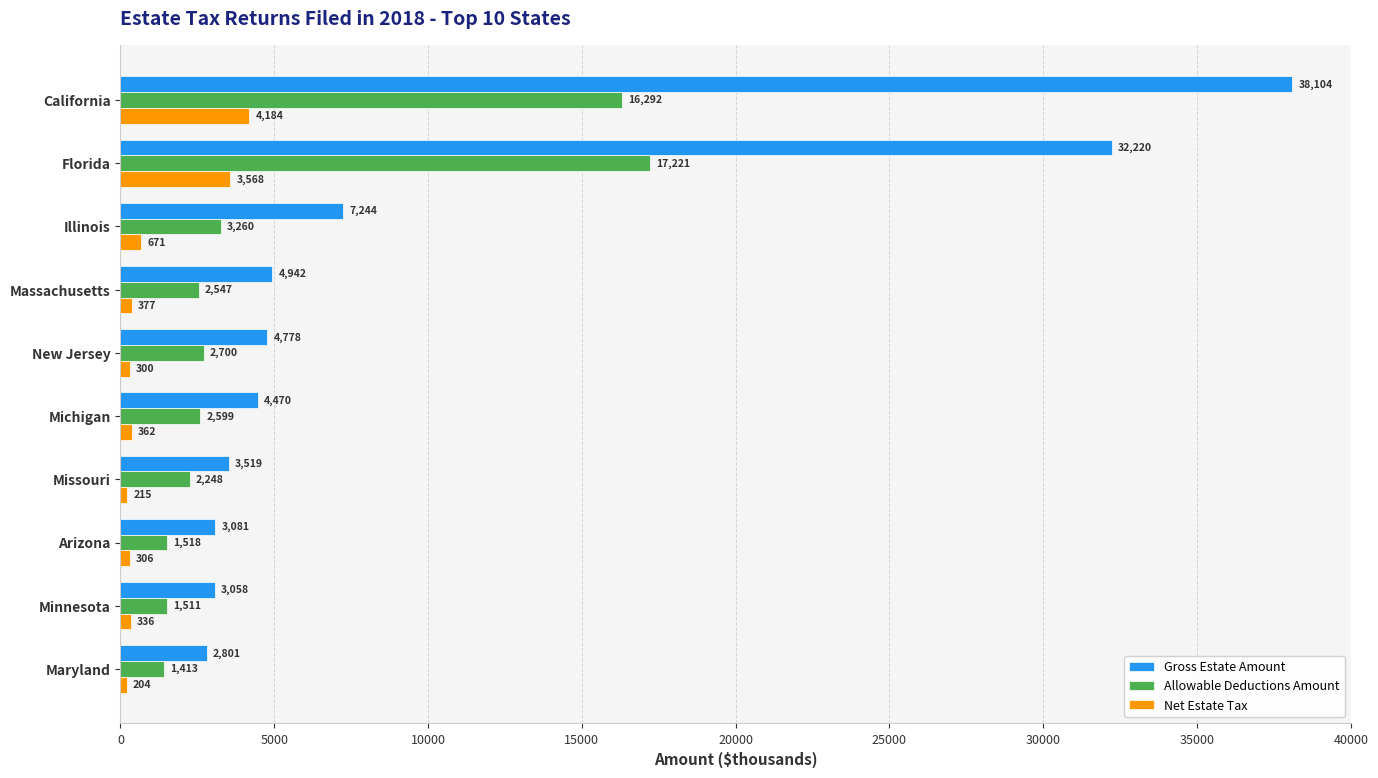

What is the difference between the second highest and second lowest values in the Allowable Deductions Amount series?

14781.1